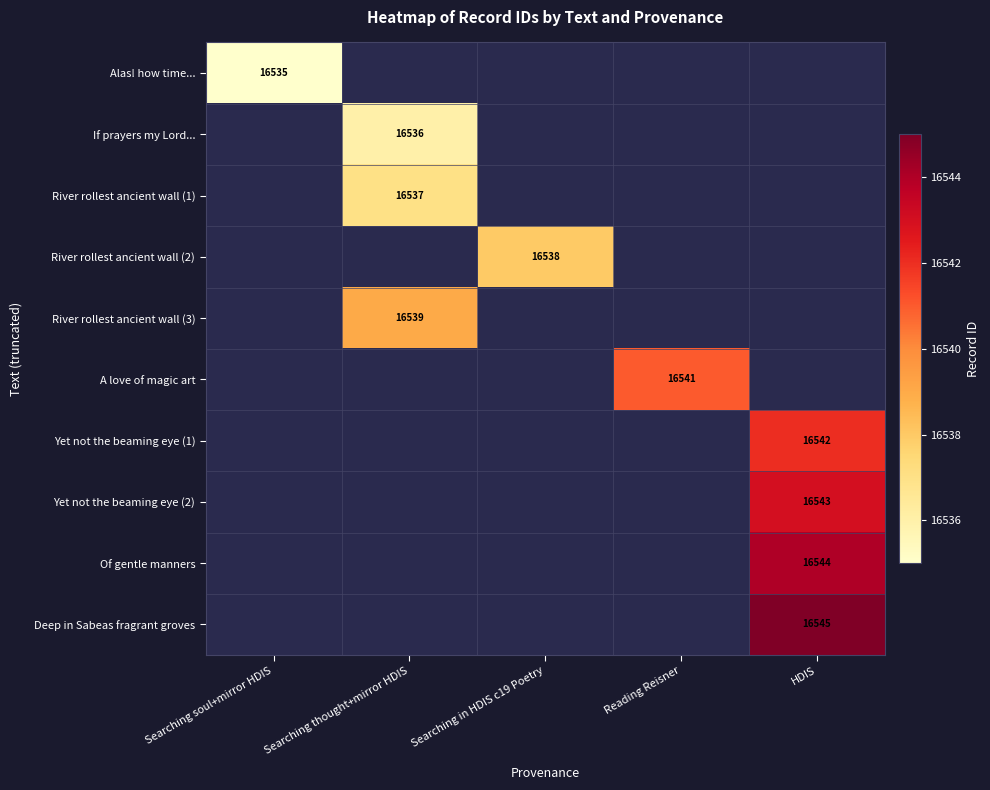

True or false: River rollest ancient wall (2) has a value of 9897 at Searching in HDIS c19 Poetry.

False